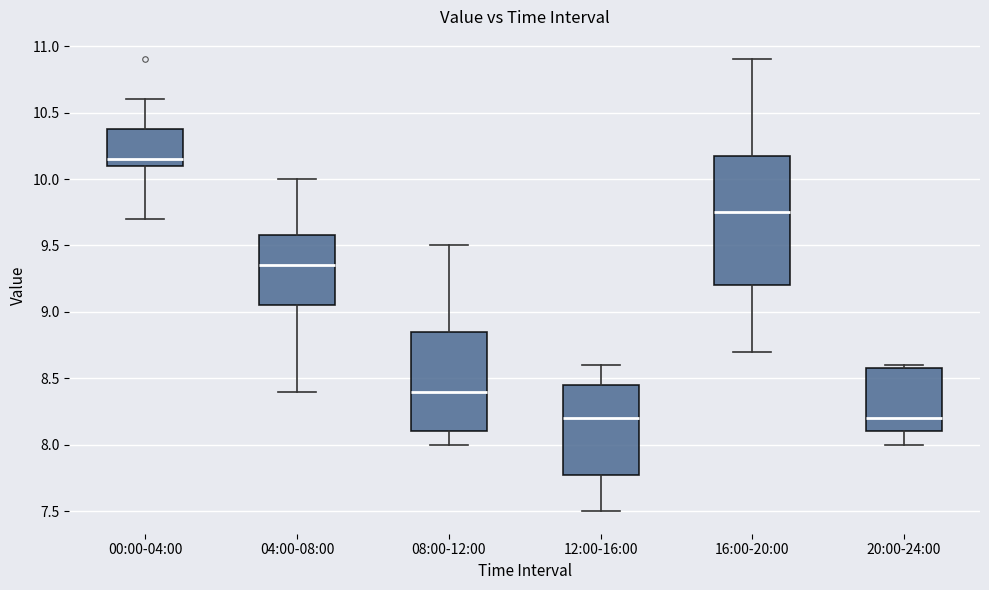

Reading left to right, read every box against the y-axis: the position of its median line, the range the box covers, and the ends of its whiskers. The values are not printed on the chart, so give them approximately, as read against the axis.

00:00-04:00: median 10.15, box 10.10 to 10.40, whiskers 9.70 to 10.60
04:00-08:00: median 9.35, box 9.05 to 9.60, whiskers 8.40 to 10.00
08:00-12:00: median 8.40, box 8.10 to 8.85, whiskers 8.00 to 9.50
12:00-16:00: median 8.20, box 7.80 to 8.45, whiskers 7.50 to 8.60
16:00-20:00: median 9.75, box 9.20 to 10.20, whiskers 8.70 to 10.90
20:00-24:00: median 8.20, box 8.10 to 8.60, whiskers 8.00 to 8.60 (just above the box's upper edge)